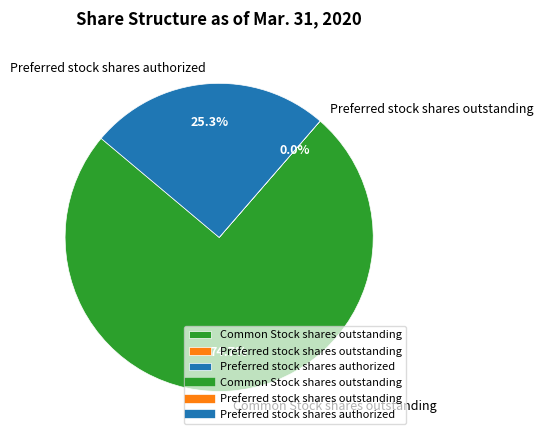

What percentage is the Preferred stock shares authorized slice, to the nearest percent?

25%